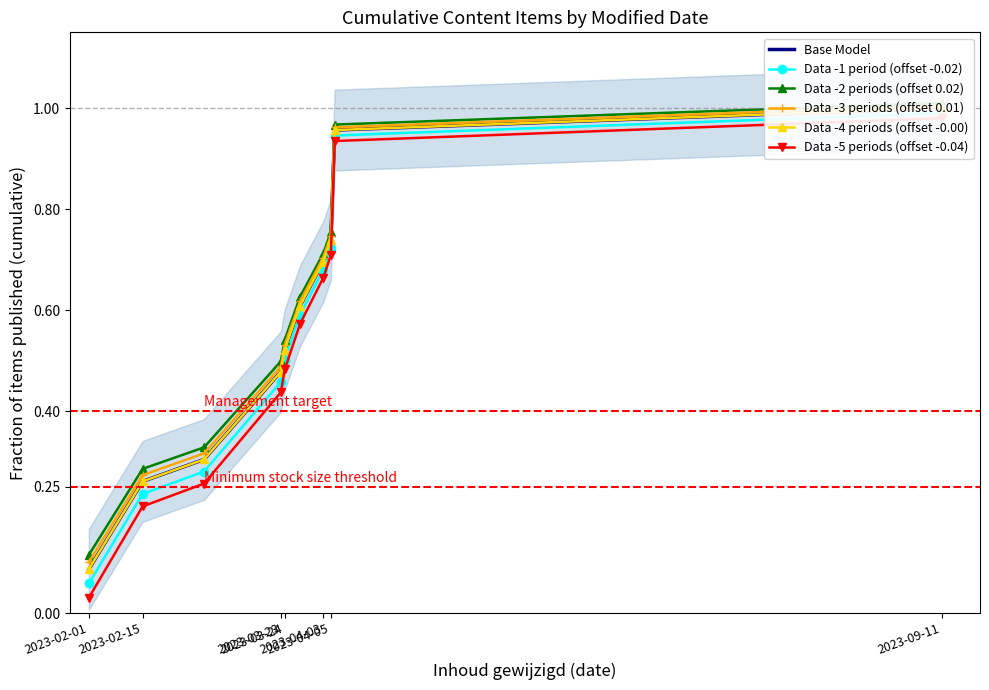

Reading left to right, list all the values displayed in this chart.

Base Model: 0.1	0.3	0.3	0.5	0.5	0.6	0.7	0.7	1.0	1.0
Data -1 period (offset -0.02): 0.1	0.2	0.3	0.5	0.5	0.6	0.7	0.7	0.9	1.0
Data -2 periods (offset 0.02): 0.1	0.3	0.3	0.5	0.5	0.6	0.7	0.8	1.0	1.0
Data -3 periods (offset 0.01): 0.1	0.3	0.3	0.5	0.5	0.6	0.7	0.7	1.0	1.0
Data -4 periods (offset -0.00): 0.1	0.3	0.3	0.5	0.5	0.6	0.7	0.7	1.0	1.0
Data -5 periods (offset -0.04): 0.0	0.2	0.3	0.4	0.5	0.6	0.7	0.7	0.9	1.0